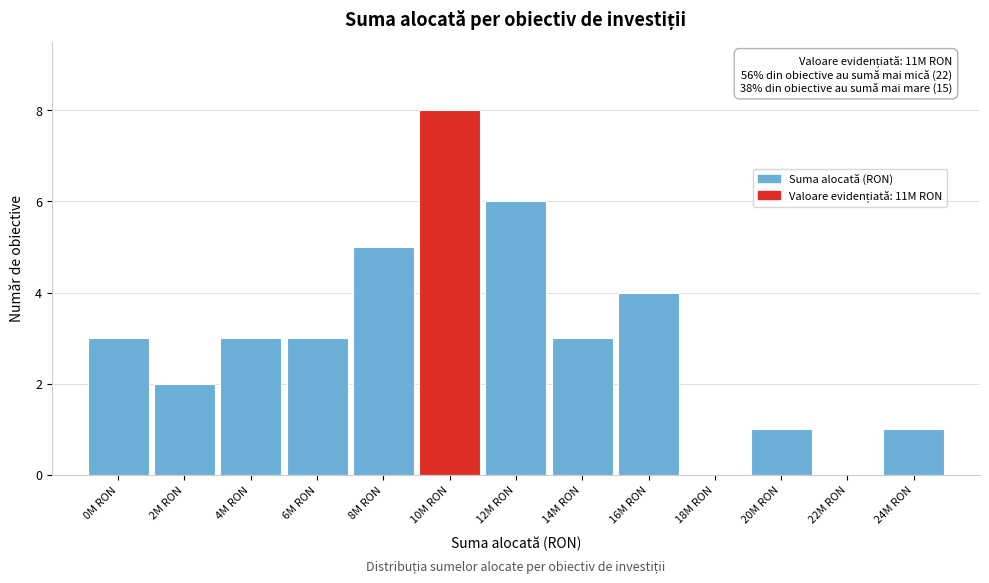

Reading left to right, transcribe all the data shown in this chart.

0M RON=3	2M RON=2	4M RON=3	6M RON=3	8M RON=5	10M RON=8	12M RON=6	14M RON=3	16M RON=4	18M RON=0	20M RON=1	22M RON=0	24M RON=1